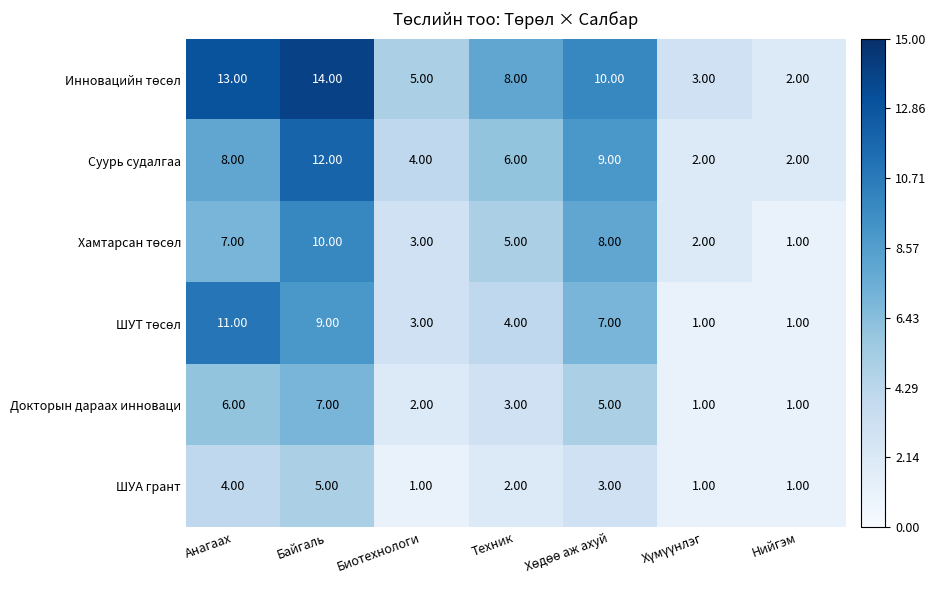

Count the number of data series in this chart.

6